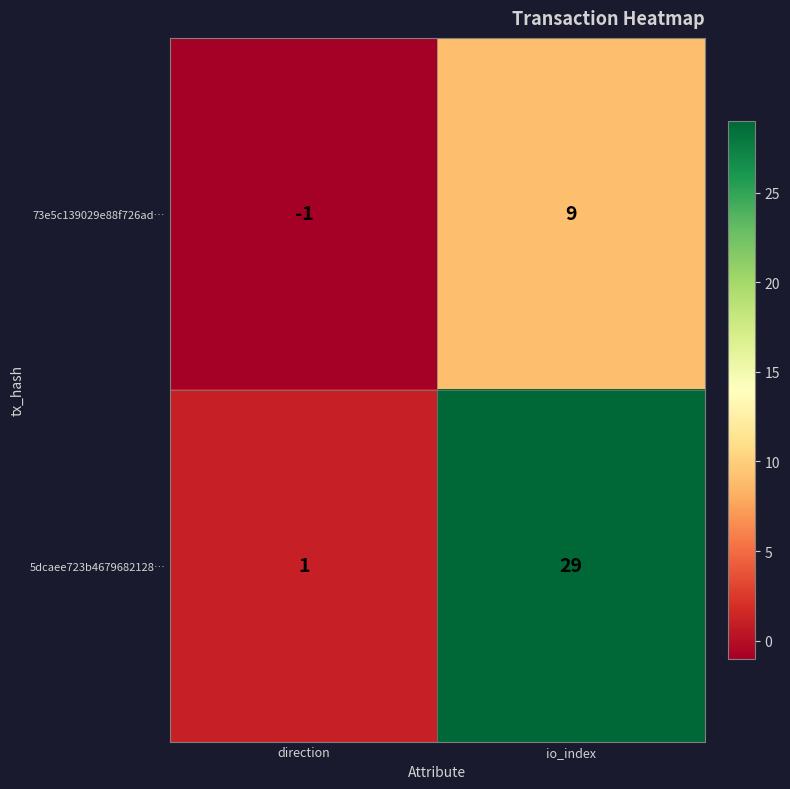

Reading left to right, transcribe all the data shown in this chart.

73e5c139029e88f726ad…: direction=-1	io_index=9
5dcaee723b4679682128…: direction=1	io_index=29